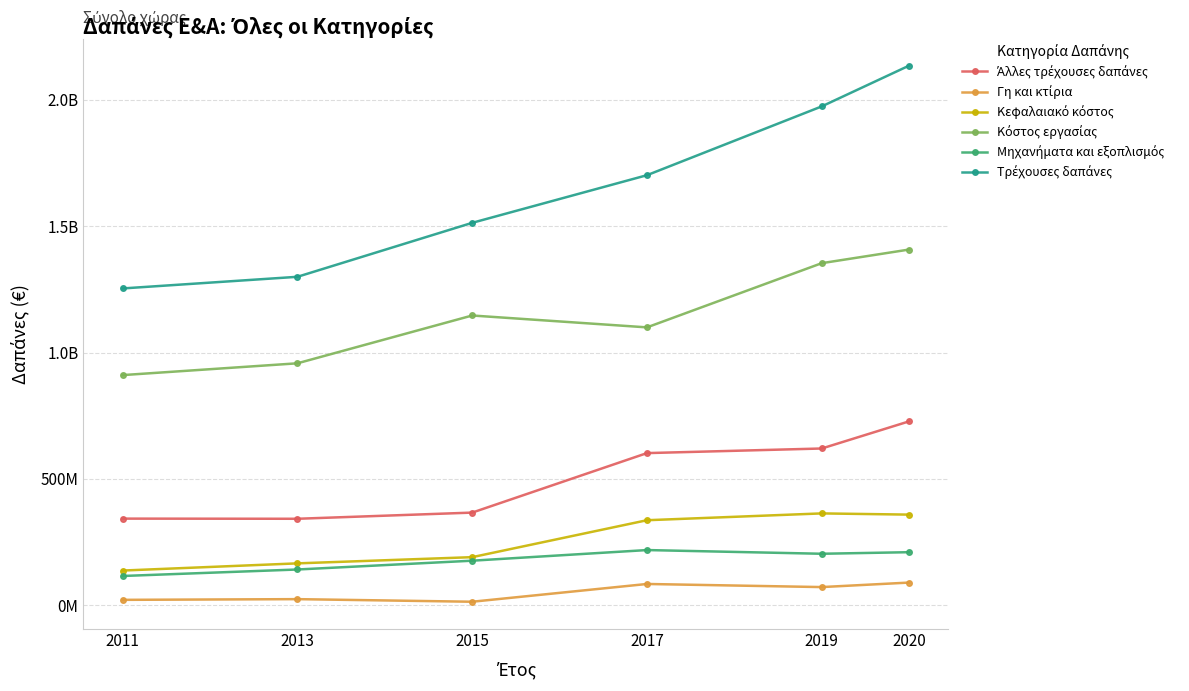

Is this an area chart (filled region under the line)?

No